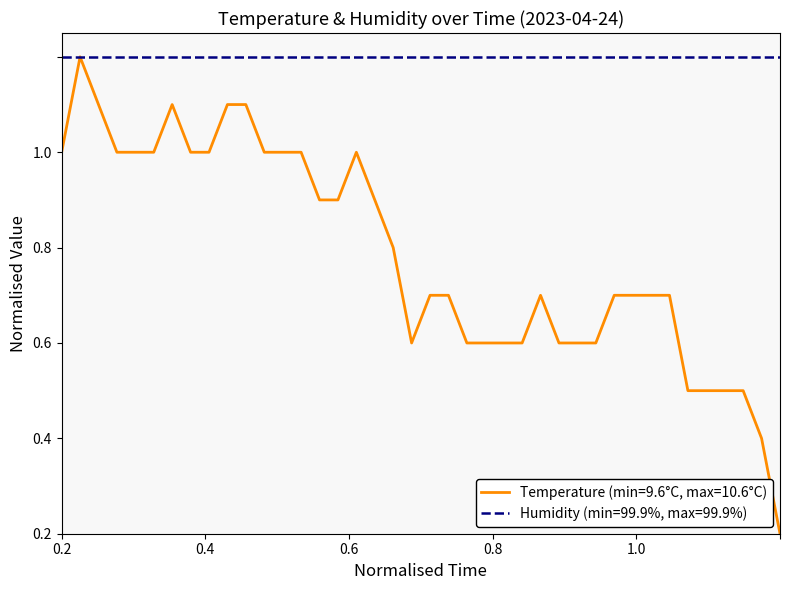

What is the label of the 34th point from the left?

01:20